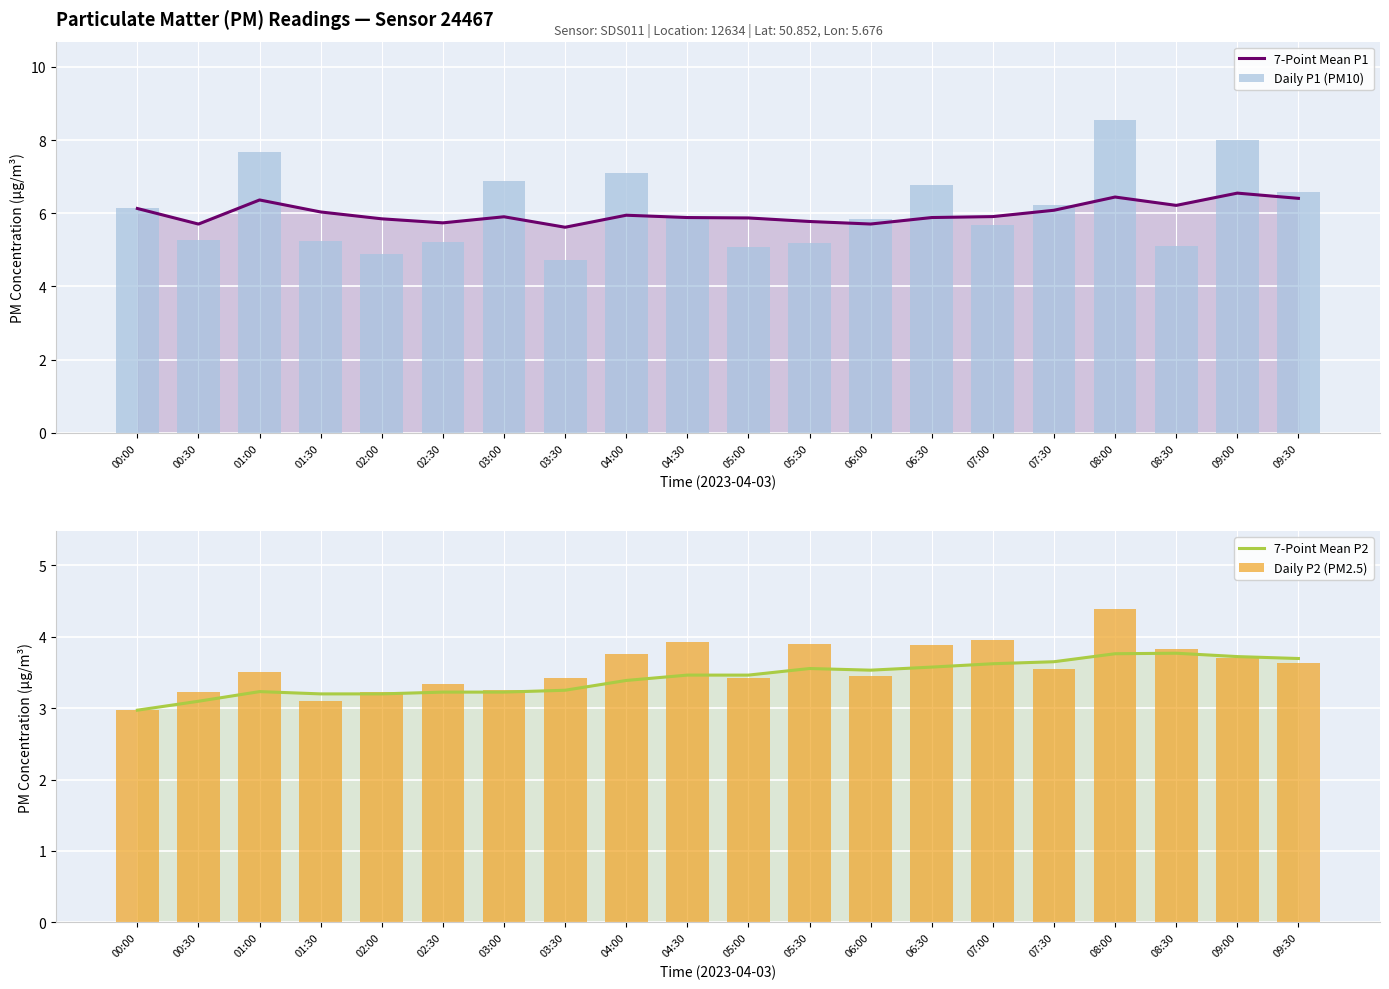

What position from the left is 08:00?

17